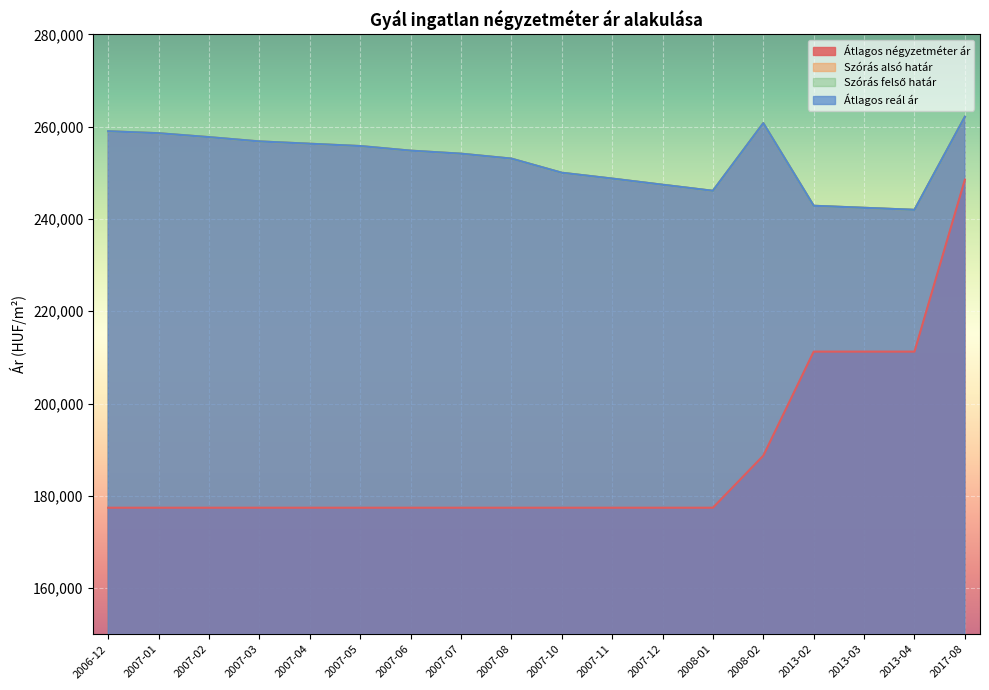

Does the chart display data point markers on the line(s)?

No